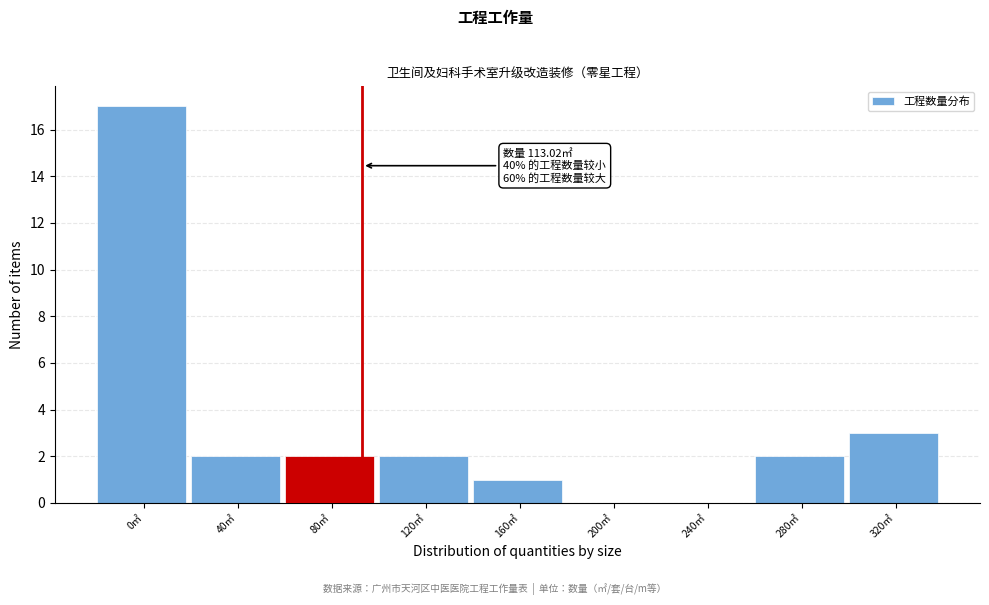

Reading left to right, extract all data points from this chart.

0㎡=17	40㎡=2	80㎡=2	120㎡=2	160㎡=1	200㎡=0	240㎡=0	280㎡=2	320㎡=3